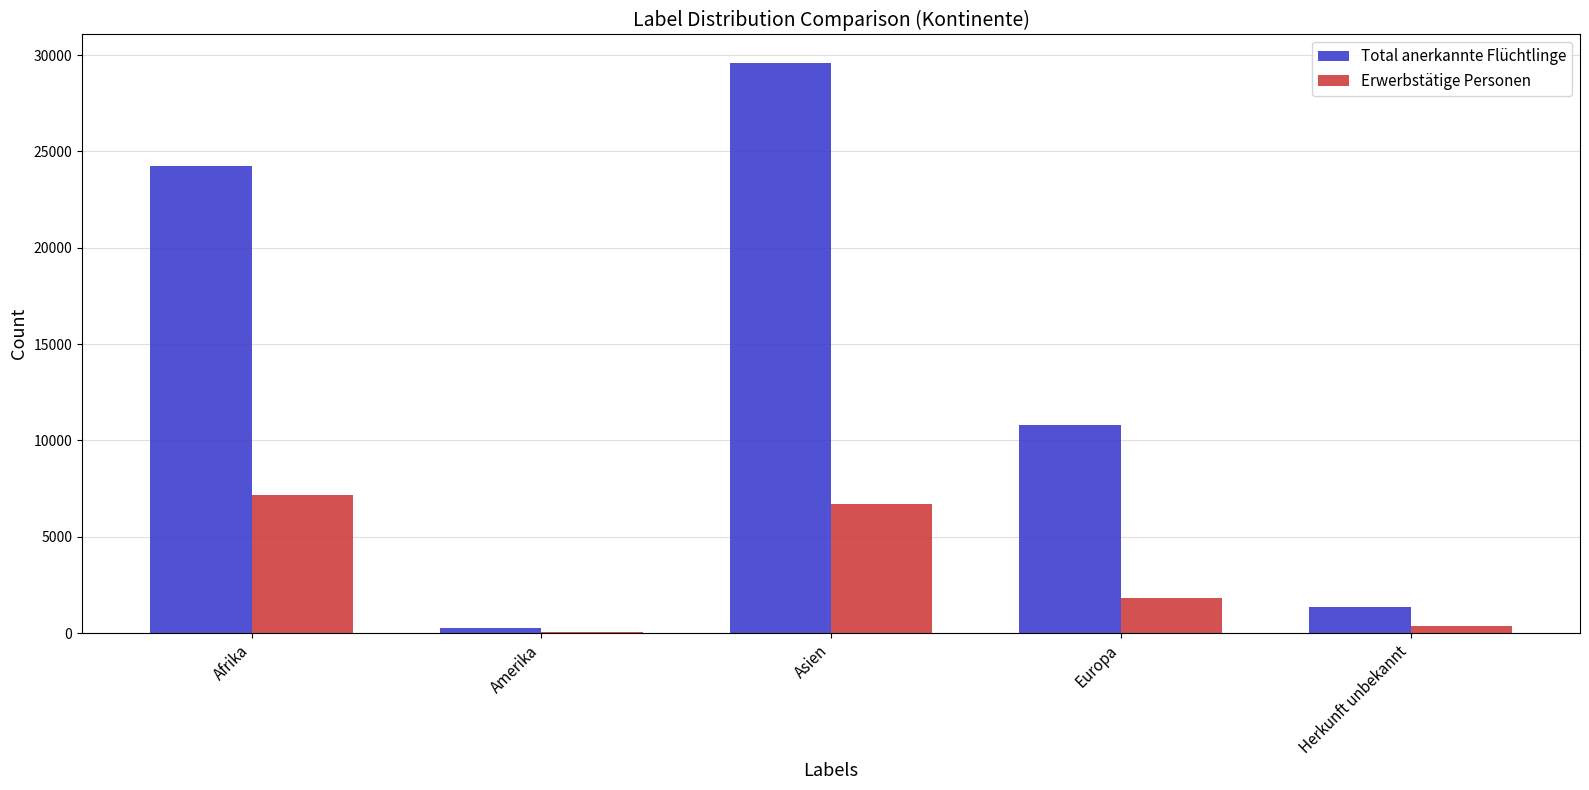

How many data points does each series have?

5